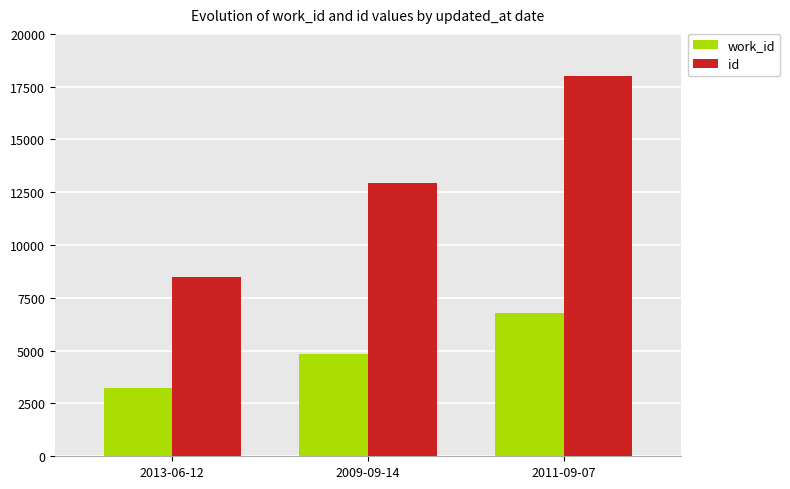

Count the work_id values in the range 3227 to 6761.

3